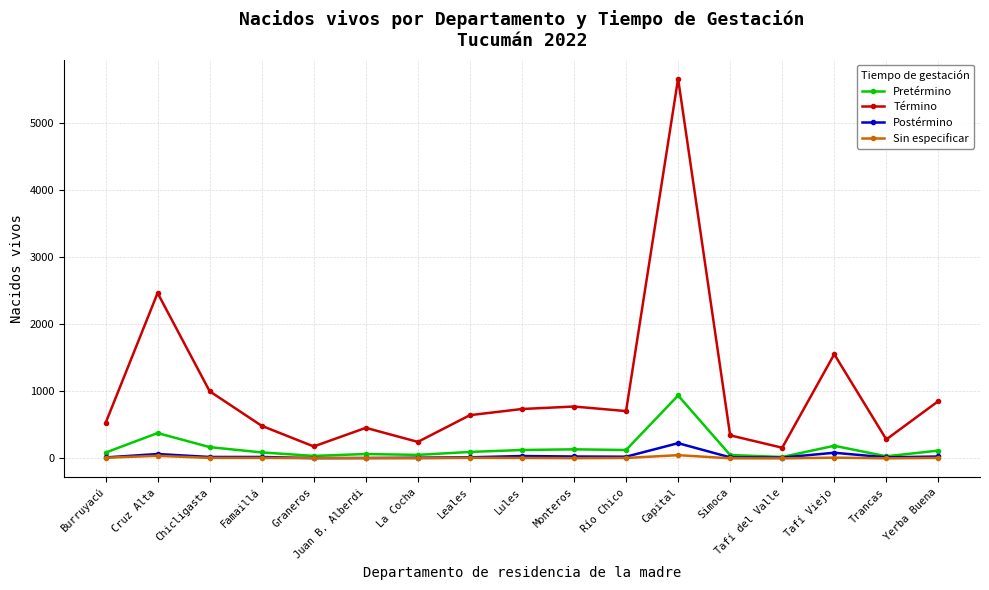

How many categories are shown in the chart?

17